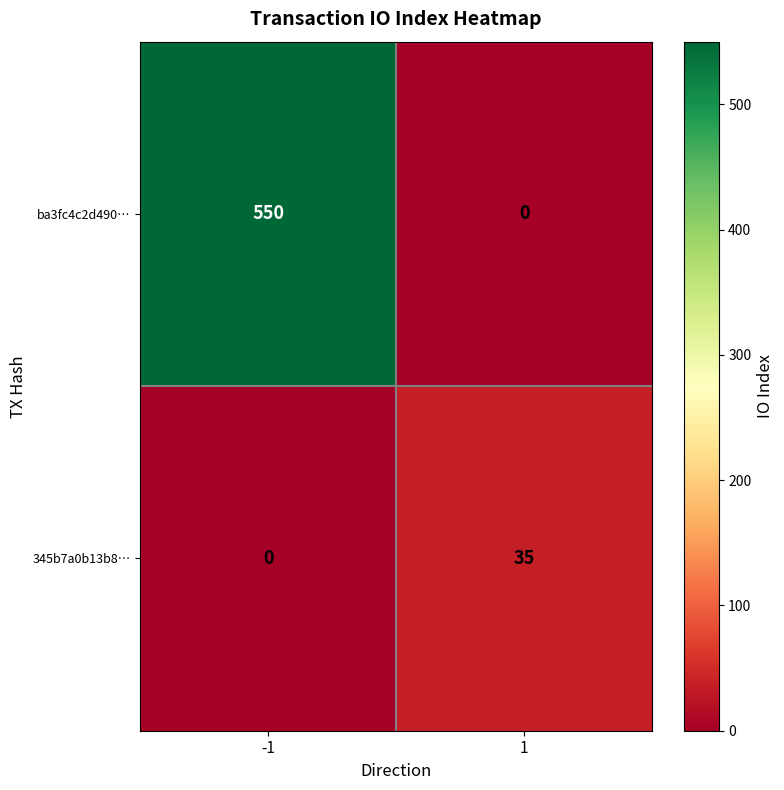

What is the highest value of the 345b7a0b13b8… series?

35